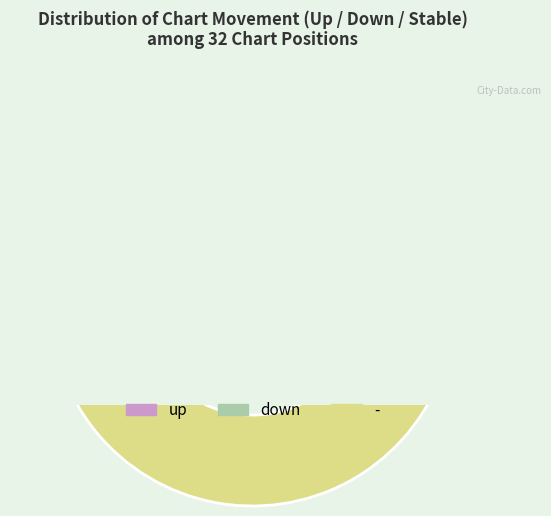

Which slice is the smallest?

up